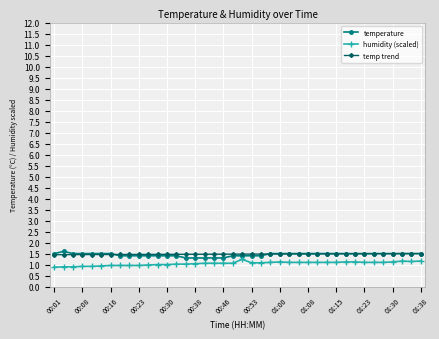

What is the value of the temperature point at the 5th from the left?

1.5